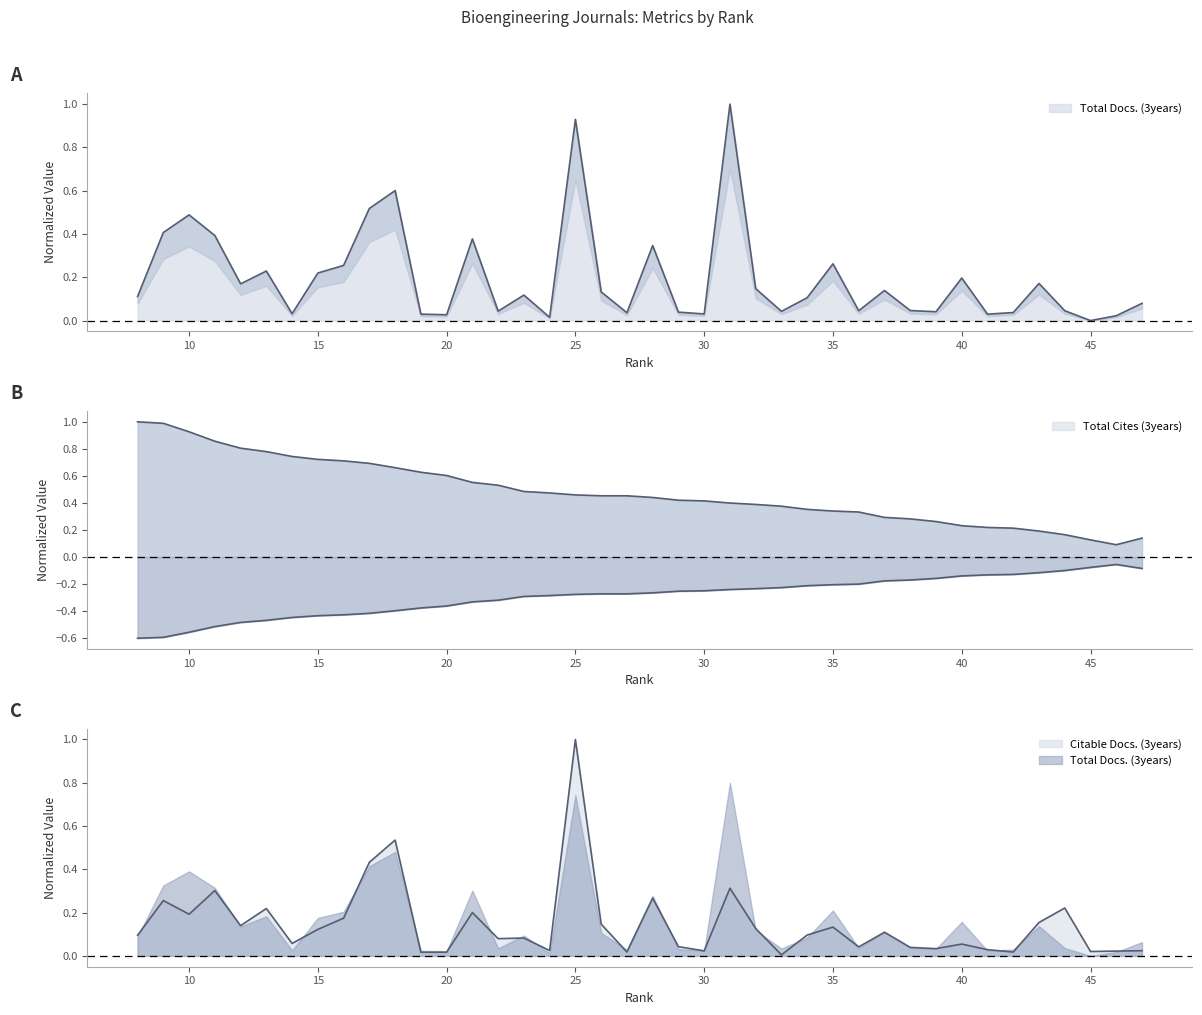

At which category does Total Cites (3years) reach its first local peak?

46